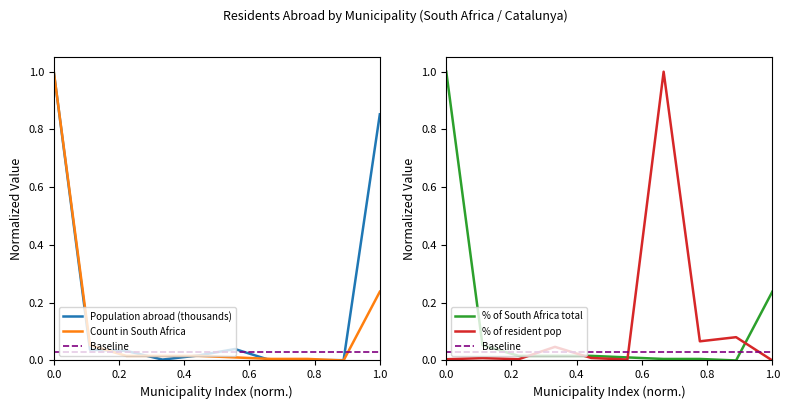

Which series ends up on top after the final intersection of Count in South Africa and Population abroad (thousands)?

Population abroad (thousands)